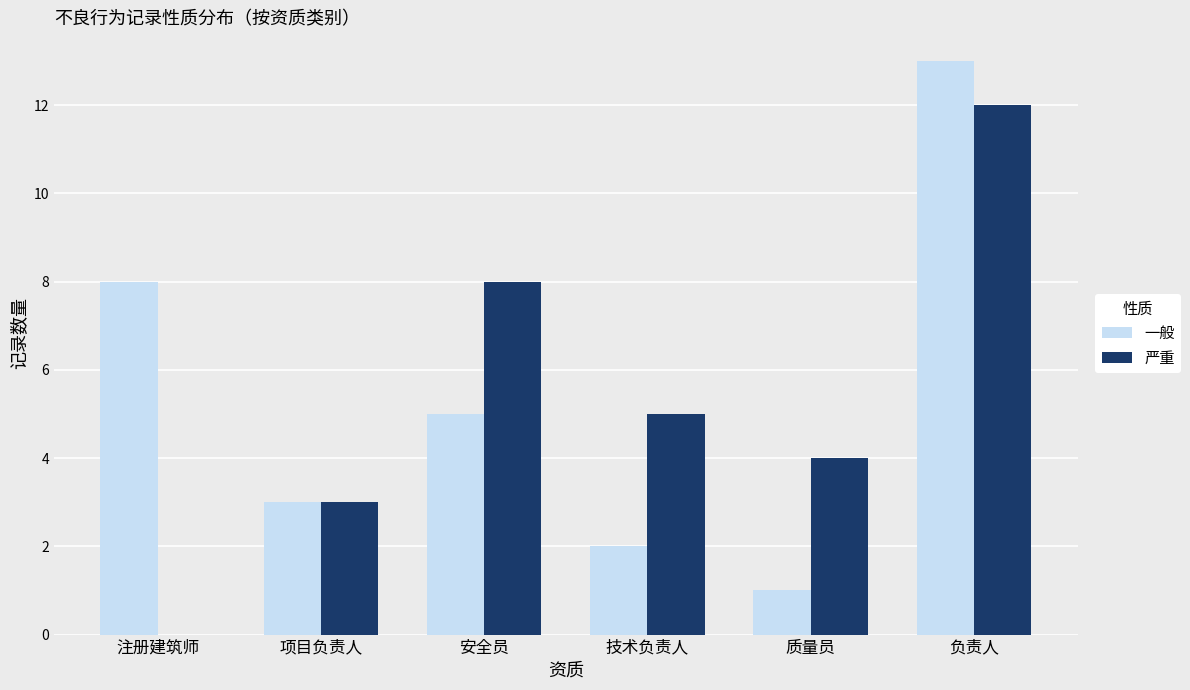

True or false: 一般 has a value of 17 at 负责人.

False